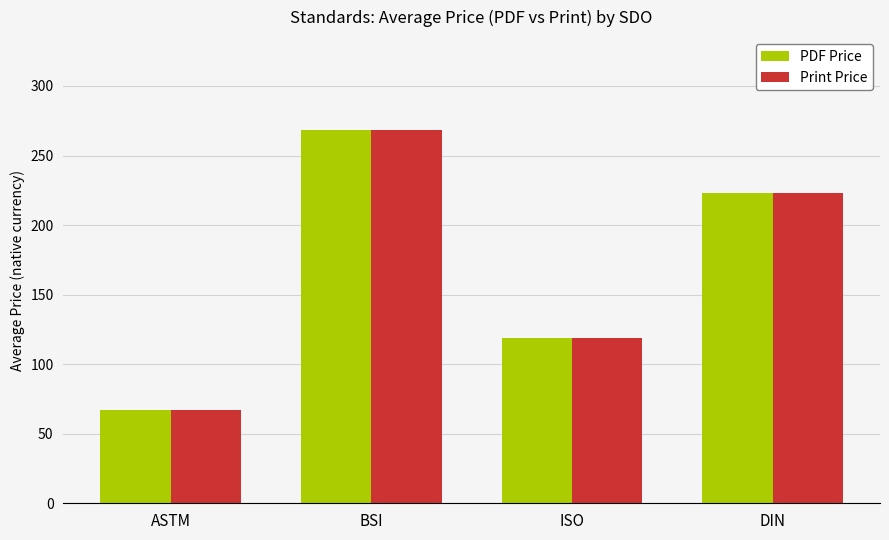

At how many categories does at least one series exceed 93?

3